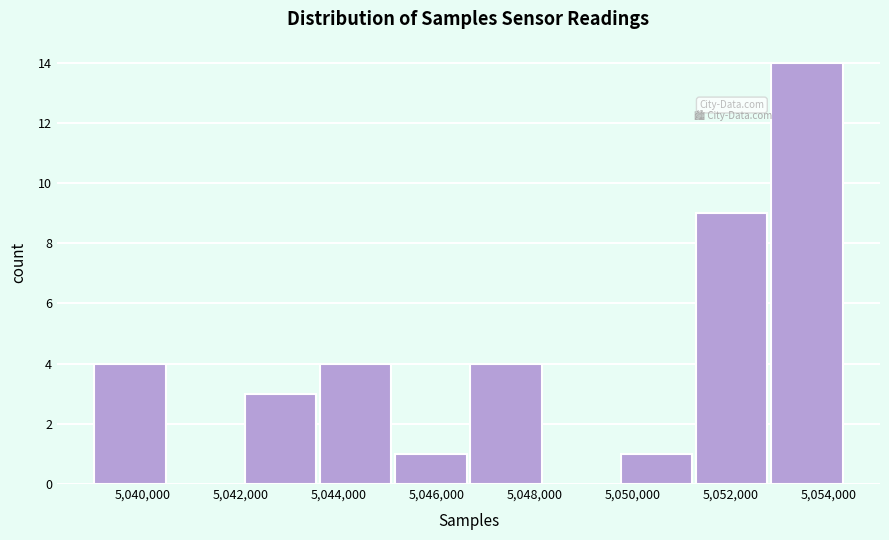

Reading left to right, list every bar in this chart as the range it spans on the x-axis followed by its height. Neither the bar edges nor the heights are printed on the chart, so give them approximately, as read against the axes.

5039000 to 5040600: 4
5040600 to 5042000: 0
5042000 to 5043600: 3
5043600 to 5045200: 4
5045200 to 5046600: 1
5046600 to 5048200: 4
5048200 to 5049800: 0
5049800 to 5051200: 1
5051200 to 5052800: 9
5052800 to 5054400: 14